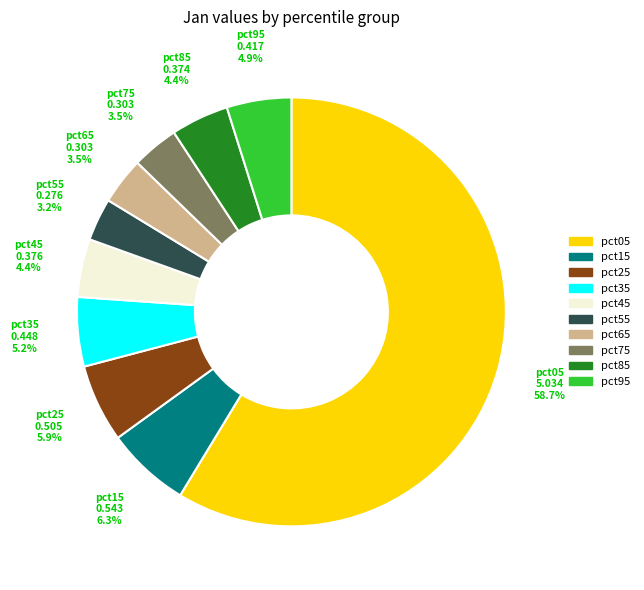

Which has a higher value, pct55 or pct35?

pct35